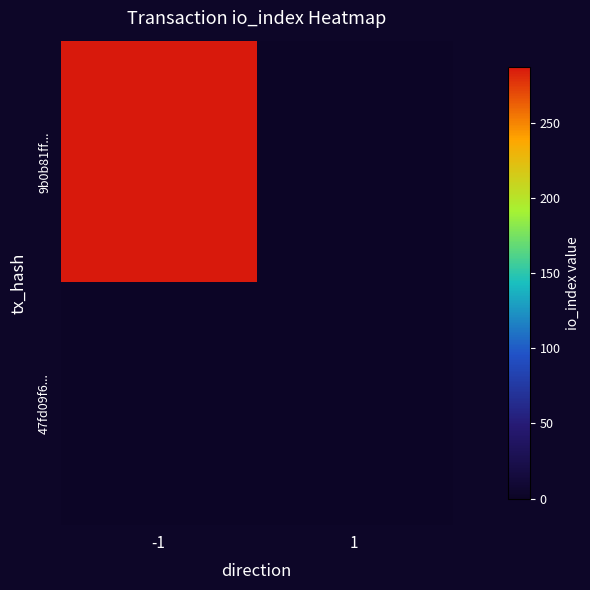

At which category is the sum across all series the highest?

-1